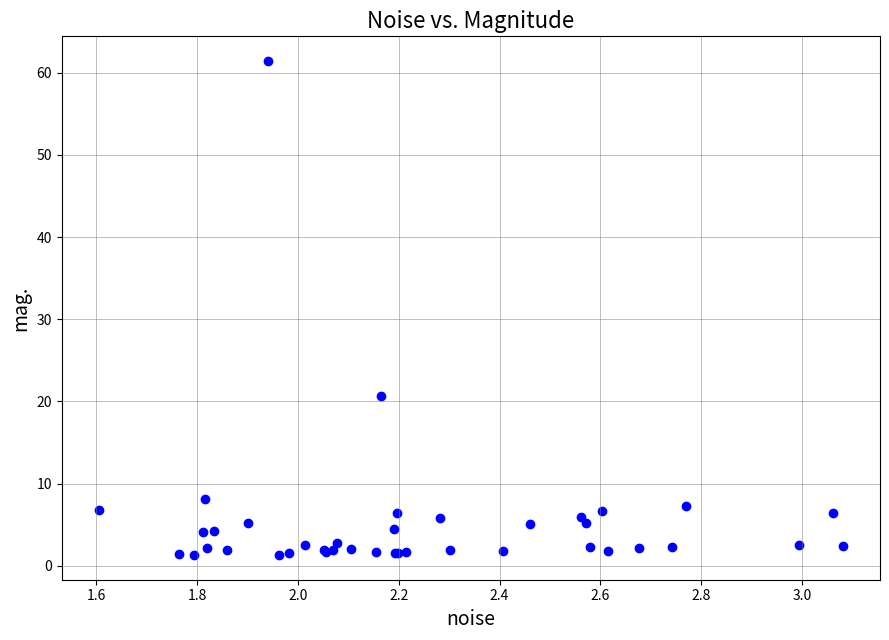

What Y value in the scatter plot is closest to 31?

20.7